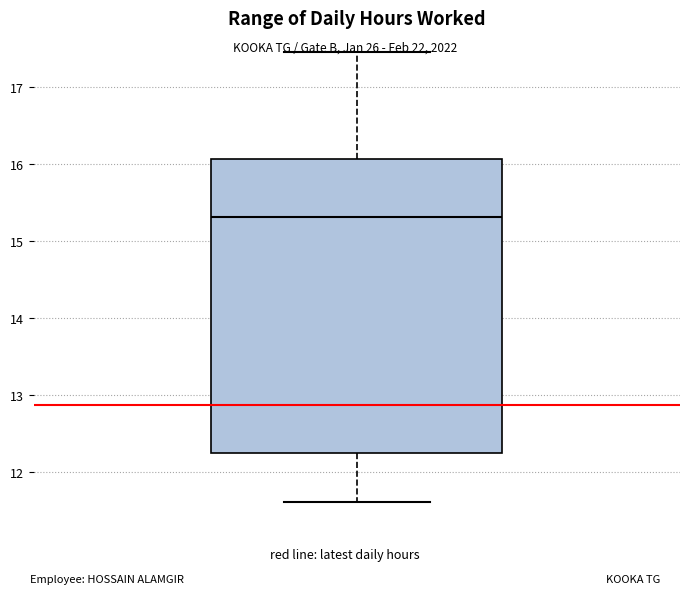

Read this box plot against the y-axis: the position of the median line, the range covered by the box, and the ends of both whiskers. The values are not printed on the chart, so give them approximately, as read against the axis.

median 15.3, box 12.3 to 16.1, whiskers 11.6 to 17.5